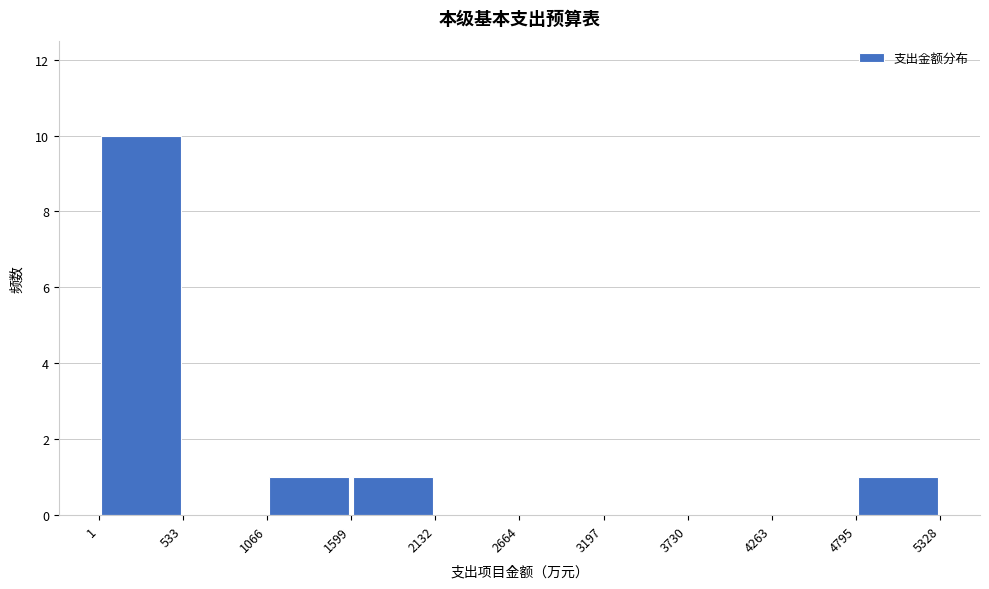

Which range on the x-axis has the tallest bar?

1 to 533